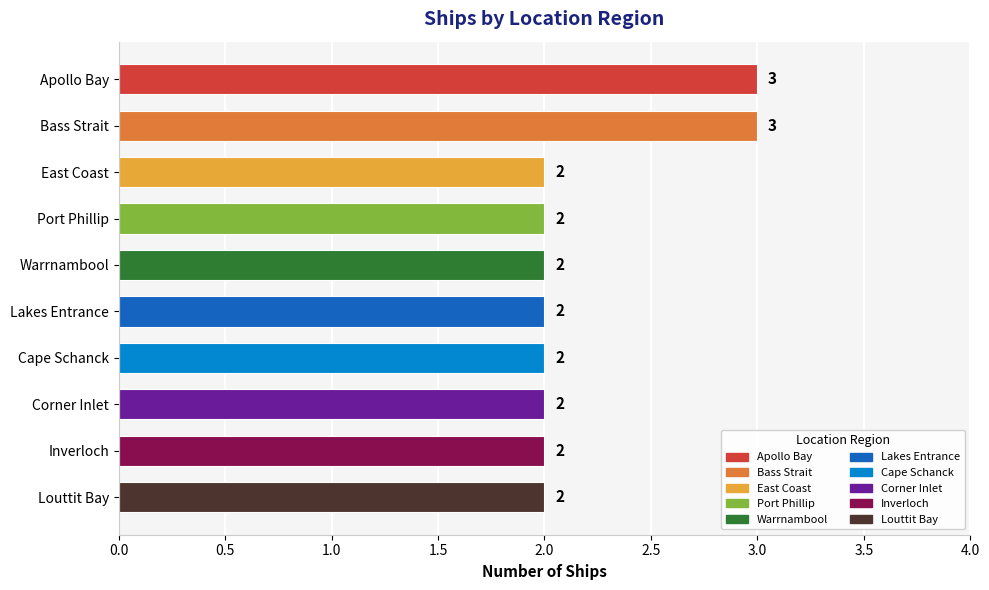

Are the bars horizontal?

Yes